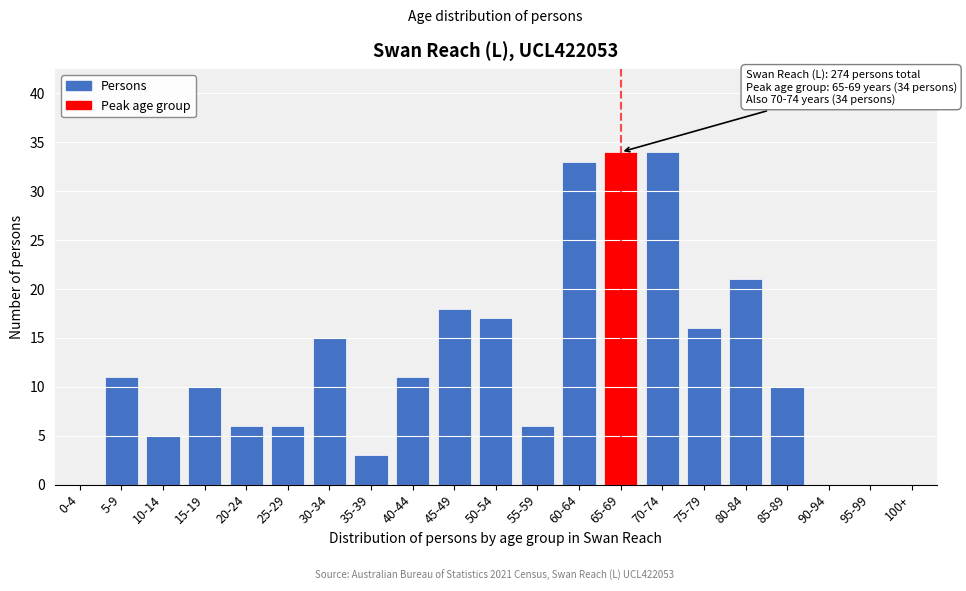

Reading left to right, what are all the values shown in this chart?

0-4=0	5-9=11	10-14=5	15-19=10	20-24=6	25-29=6	30-34=15	35-39=3	40-44=11	45-49=18	50-54=17	55-59=6	60-64=33	65-69=34	70-74=34	75-79=16	80-84=21	85-89=10	90-94=0	95-99=0	100+=0